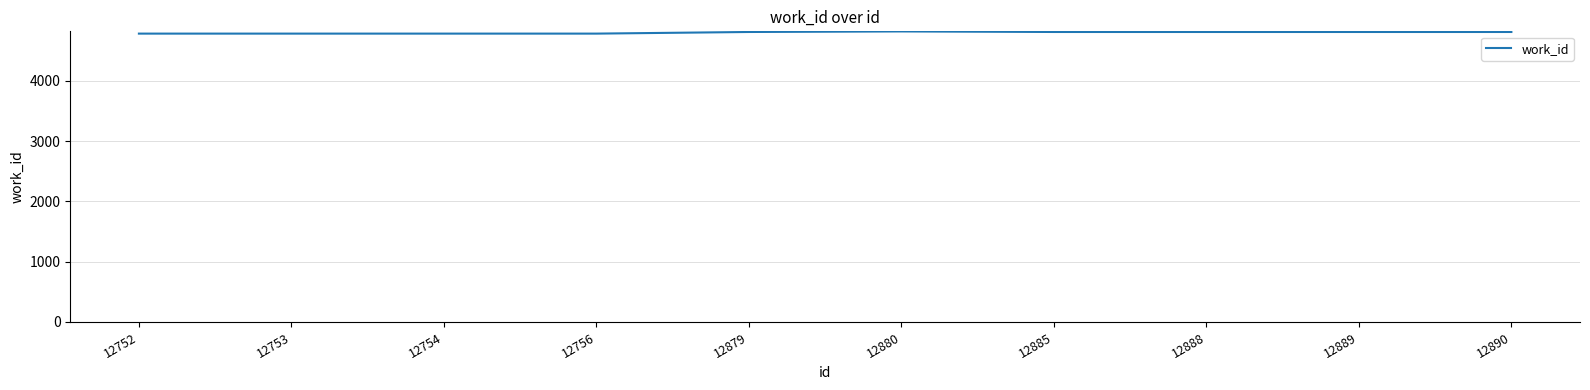

What value does the data have at 12754, to the nearest 5?

4785